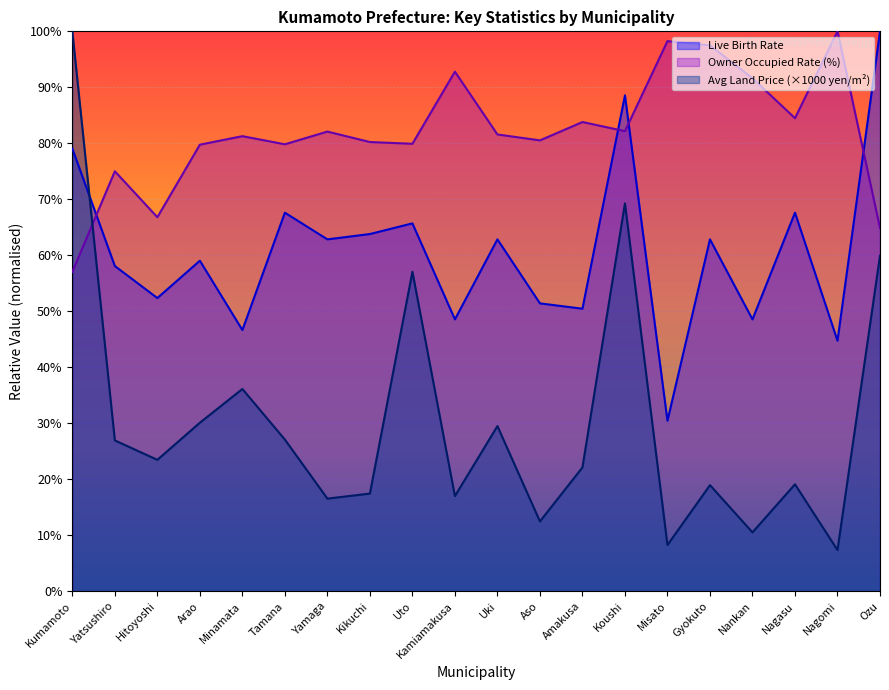

List the labels in order of Avg Land Price (yen/sqm x 1000) value, smallest first.

Nagomi, Misato, Nankan, Aso, Yamaga, Kamiamakusa, Kikuchi, Gyokuto, Nagasu, Amakusa, Hitoyoshi, Yatsushiro, Tamana, Uki, Arao, Minamata, Uto, Ozu, Koushi, Kumamoto